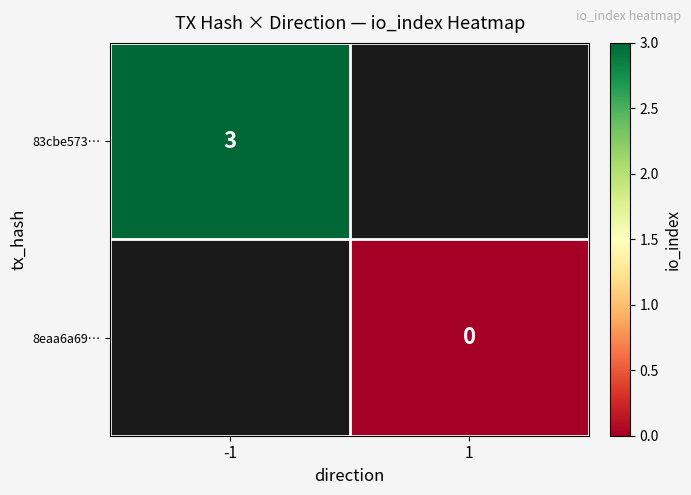

The value of 83cbe573… at -1 is 4. True or false?

False